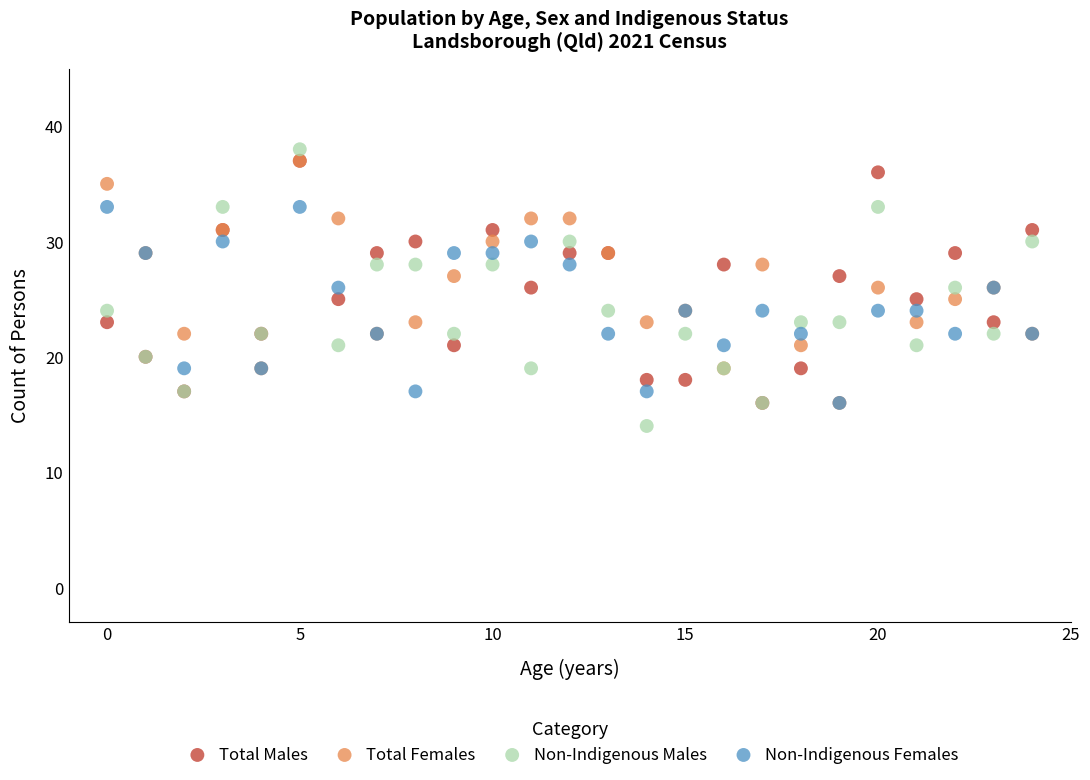

Which series has the largest Y range (max minus min)?

Non-Indigenous Males